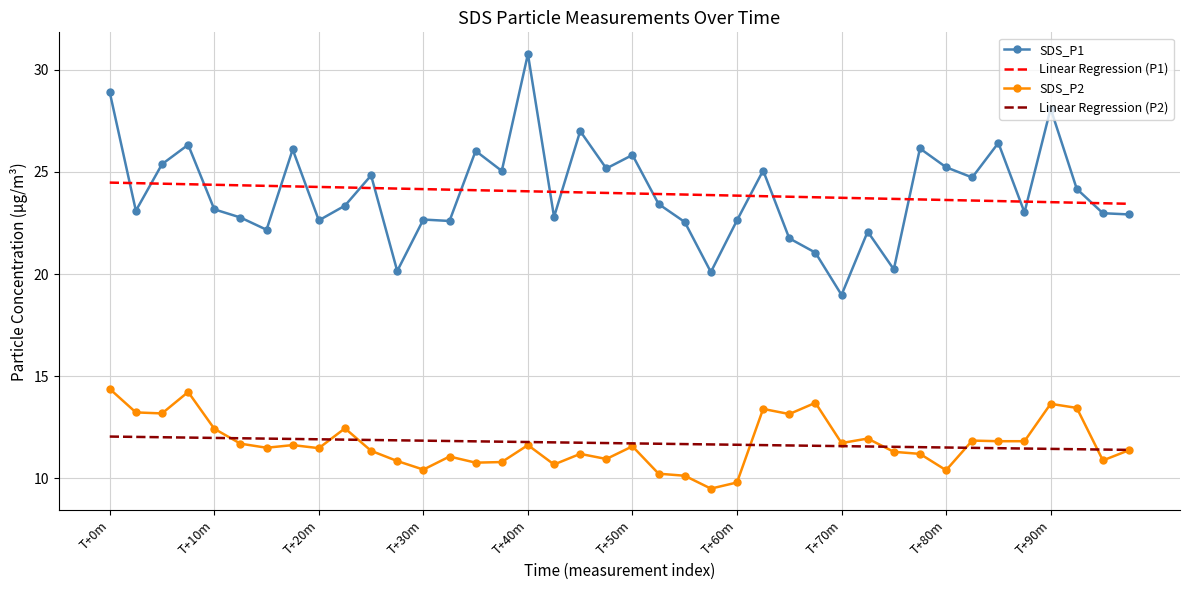

What is the difference between the maximum and minimum values in the Linear Regression (P1) series?

1.0